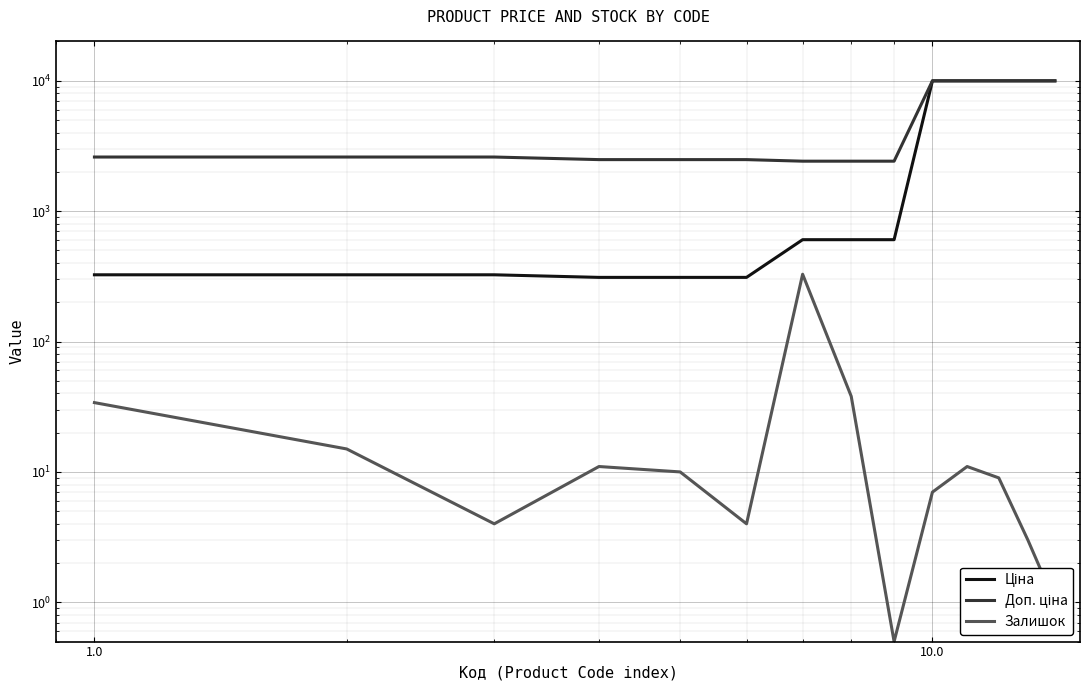

Is it true that Доп. ціна equals 1643.6 at 1000.0?

False